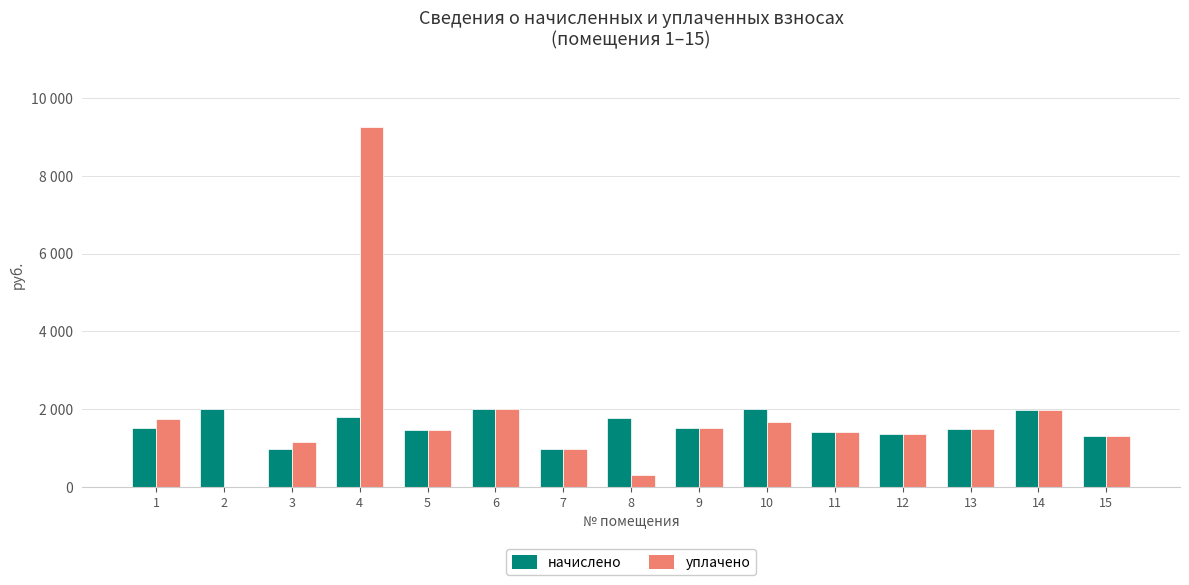

Rank the series by their maximum value, from highest to lowest.

уплачено, начислено